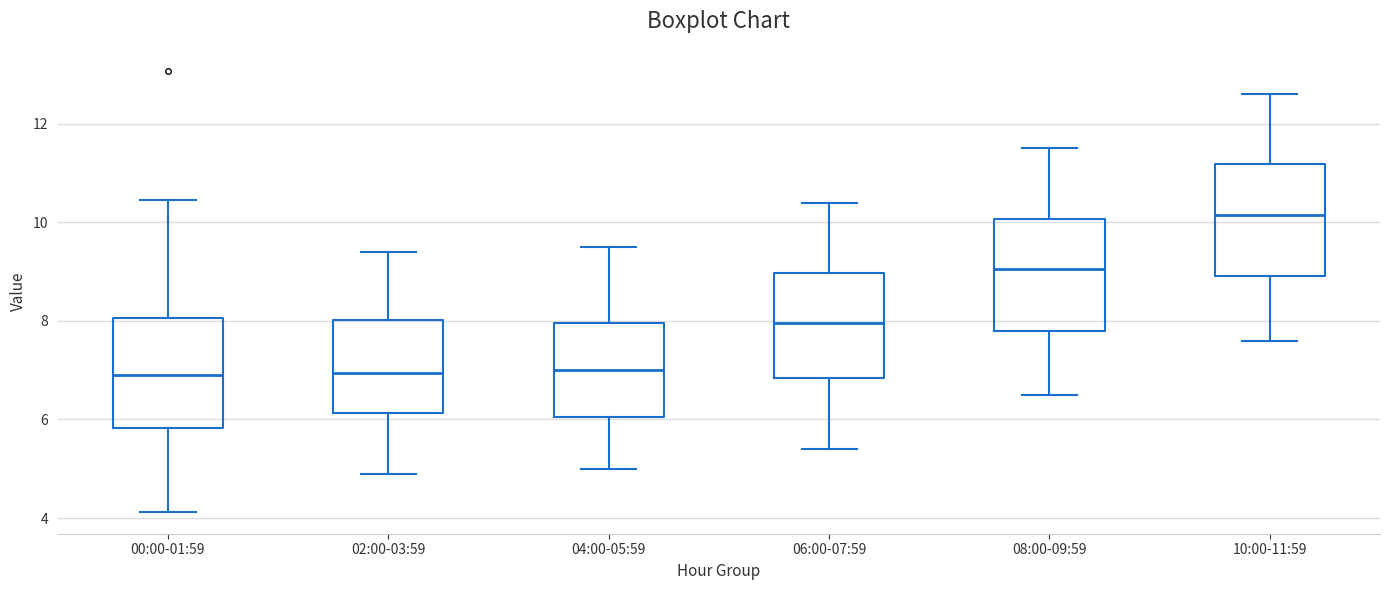

Where does the median line of the box for 00:00-01:59 sit on the y-axis? The values are not printed on the chart, so give them approximately, as read against the axis.

7.0